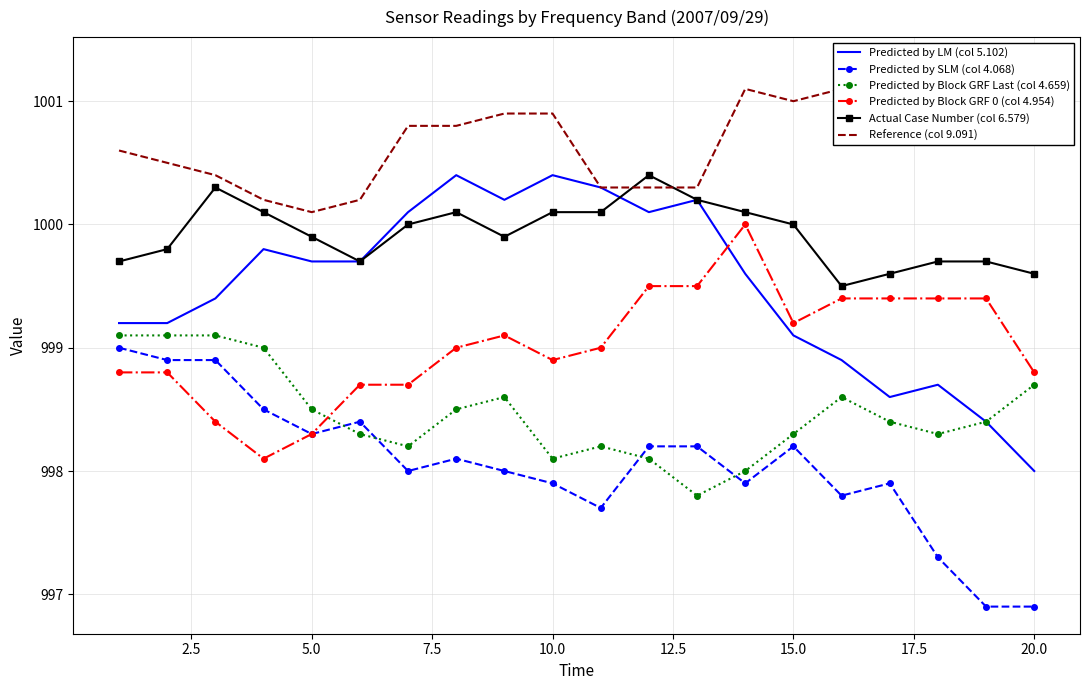

True or false: Predicted by LM (col 5.102) has a value of 999.1 at 15.0.

True